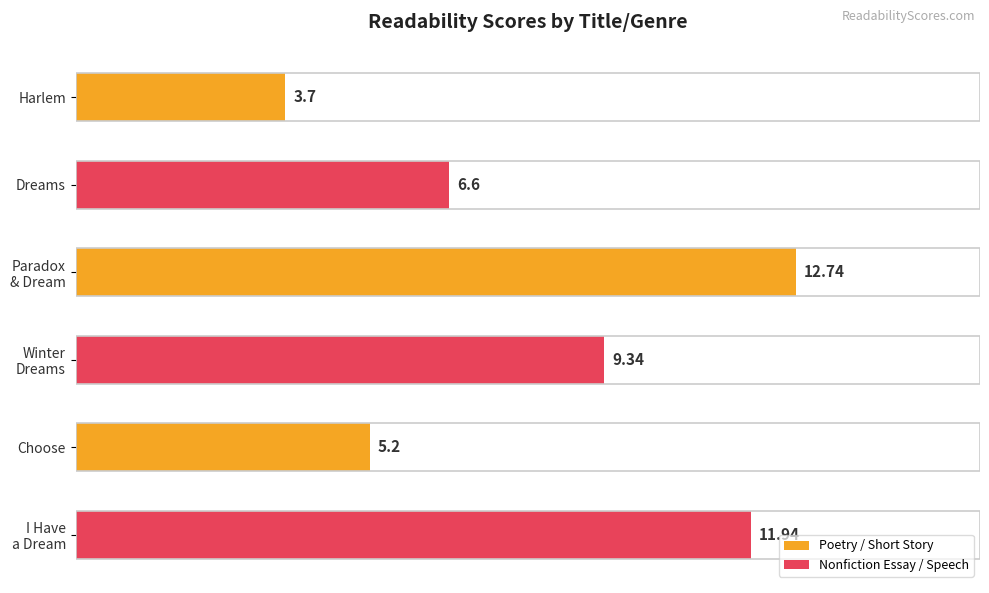

What is the ratio of the value at Harlem to the value at Choose?

0.7